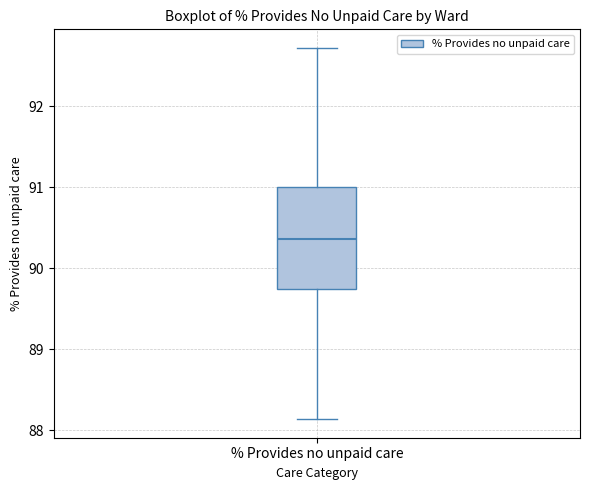

Transcribe this box plot: give where the median line is, the range the box spans, and where the two whiskers end, as read against the y-axis. The values are not printed on the chart, so give them approximately, as read against the axis.

median 90.4, box 89.7 to 91.0, whiskers 88.1 to 92.7